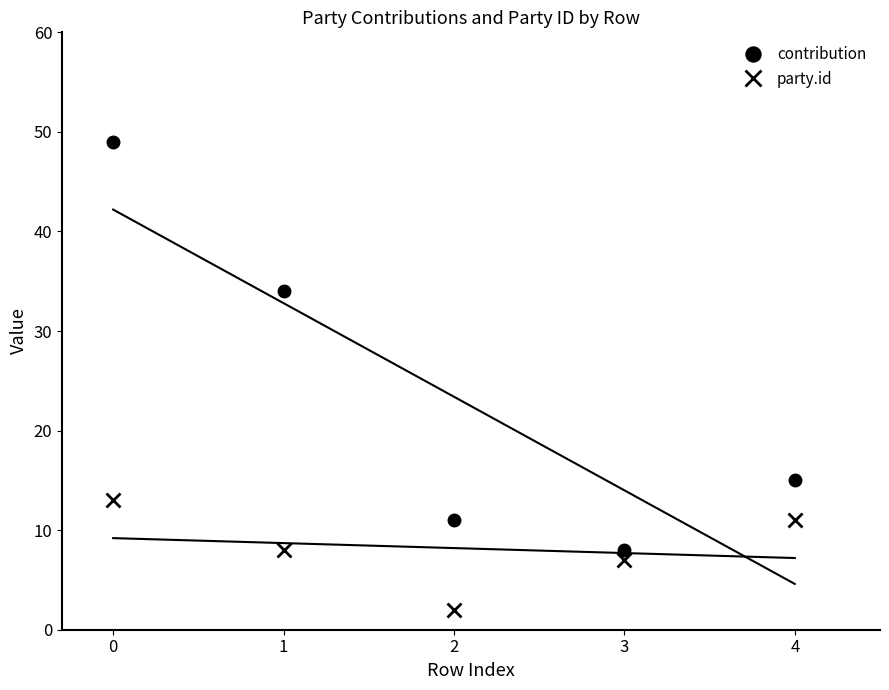

Reading right to left, list all the values displayed in this chart.

contribution: 15	8	11	34	49
party.id: 11	7	2	8	13